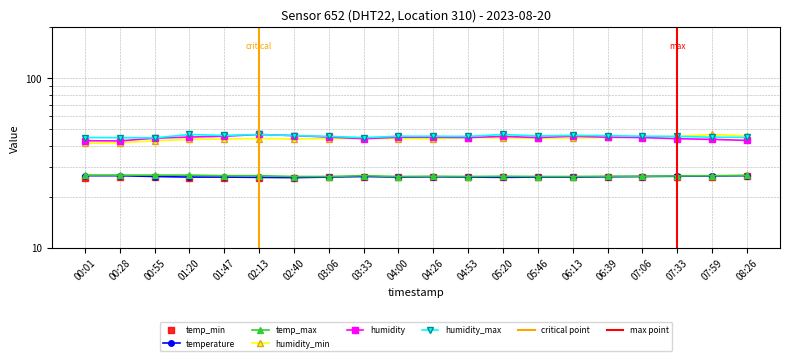

Reading left to right, list all the values displayed in this chart.

temperature: 00:01=26.6	00:28=26.6	00:55=26.3	01:20=26.1	01:47=26.1	02:13=26.0	02:40=25.9	03:06=26.1	03:33=26.3	04:00=26.1	04:26=26.2	04:53=26.1	05:20=26.0	05:46=26.1	06:13=26.1	06:39=26.2	07:06=26.3	07:33=26.4	07:59=26.5	08:26=26.6
humidity: 00:01=42.8	00:28=42.7	00:55=44.3	01:20=45.0	01:47=45.5	02:13=46.6	02:40=45.9	03:06=45.0	03:33=44.0	04:00=44.9	04:26=44.9	04:53=44.7	05:20=45.4	05:46=44.7	06:13=45.5	06:39=44.9	07:06=44.7	07:33=44.0	07:59=43.6	08:26=43.0
humidity_min: 00:01=41.3	00:28=41.7	00:55=42.7	01:20=43.6	01:47=43.8	02:13=44.1	02:40=43.8	03:06=44.1	03:33=44.2	04:00=44.1	04:26=44.0	04:53=44.7	05:20=44.5	05:46=44.3	06:13=44.4	06:39=44.8	07:06=45.0	07:33=45.4	07:59=46.6	08:26=45.7
humidity_max: 00:01=44.7	00:28=44.6	00:55=44.5	01:20=46.6	01:47=46.0	02:13=46.6	02:40=45.9	03:06=45.4	03:33=44.7	04:00=45.5	04:26=45.5	04:53=45.4	05:20=46.6	05:46=45.7	06:13=46.0	06:39=45.9	07:06=45.5	07:33=45.4	07:59=44.9	08:26=44.8
temp_min: 00:01=25.9	00:28=26.0	00:55=26.0	01:20=25.9	01:47=25.9	02:13=25.9	02:40=25.9	03:06=26.0	03:33=26.1	04:00=26.0	04:26=26.1	04:53=26.0	05:20=26.0	05:46=26.0	06:13=26.1	06:39=26.1	07:06=26.2	07:33=26.3	07:59=26.3	08:26=26.4
temp_max: 00:01=26.8	00:28=26.8	00:55=26.8	01:20=26.8	01:47=26.6	02:13=26.6	02:40=26.3	03:06=26.3	03:33=26.6	04:00=26.3	04:26=26.4	04:53=26.3	05:20=26.4	05:46=26.3	06:13=26.3	06:39=26.4	07:06=26.4	07:33=26.5	07:59=26.6	08:26=26.7